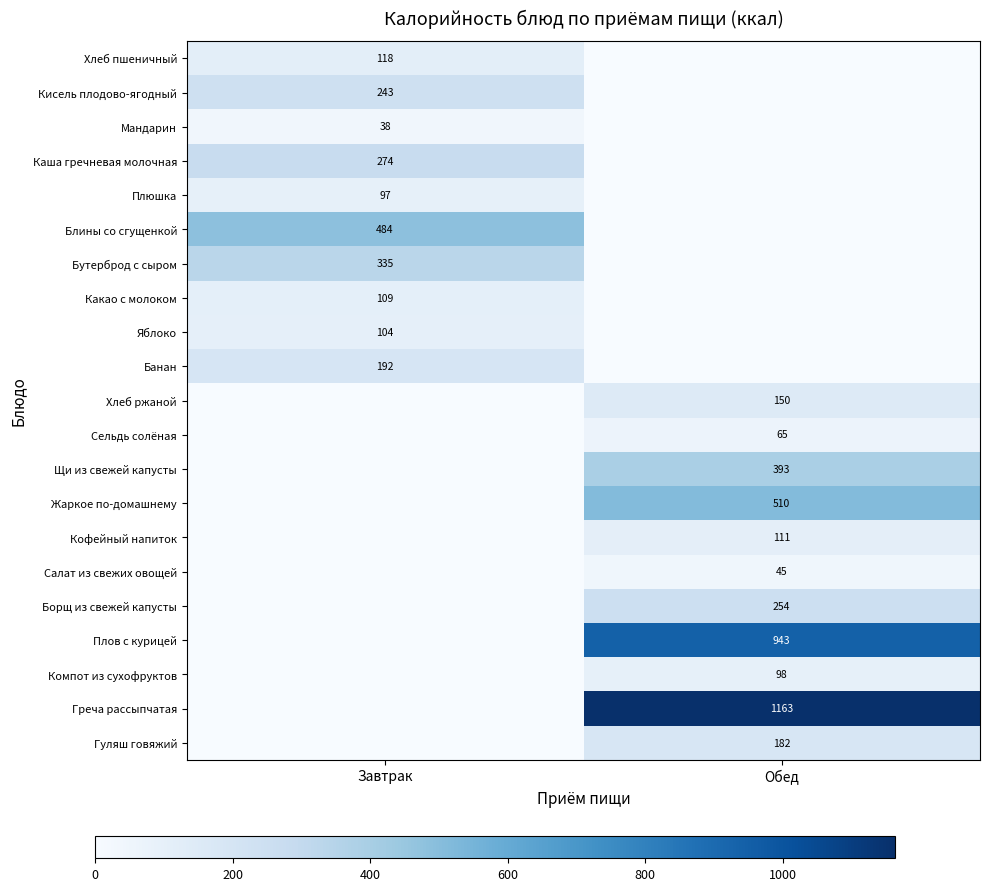

What is the total value across all series at Обед?

3914